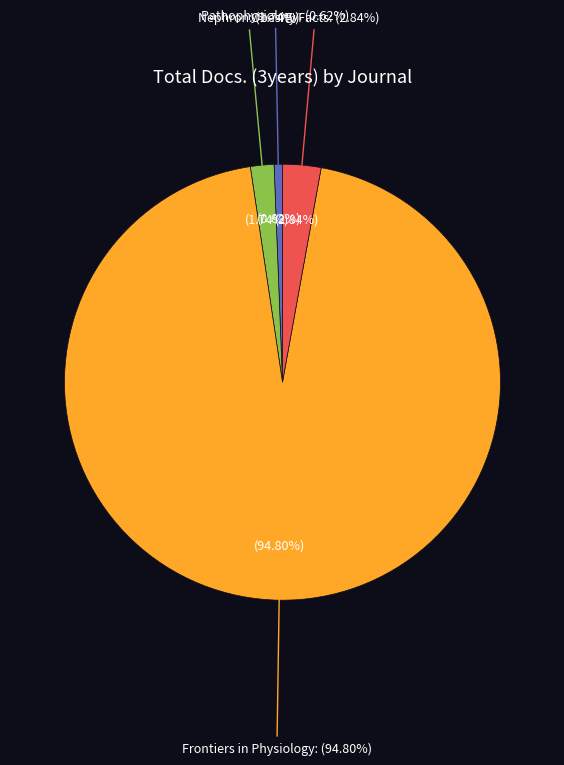

To the nearest percent, what is the difference between the Pathophysiology and Obesity Facts slice percentages?

2%